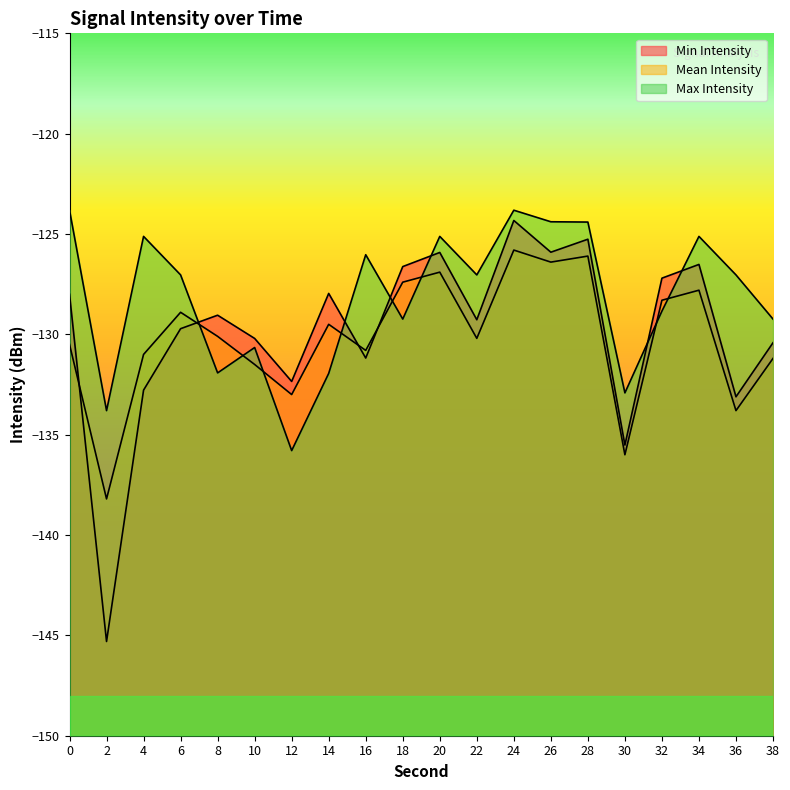

How many categories are shown in the chart?

20